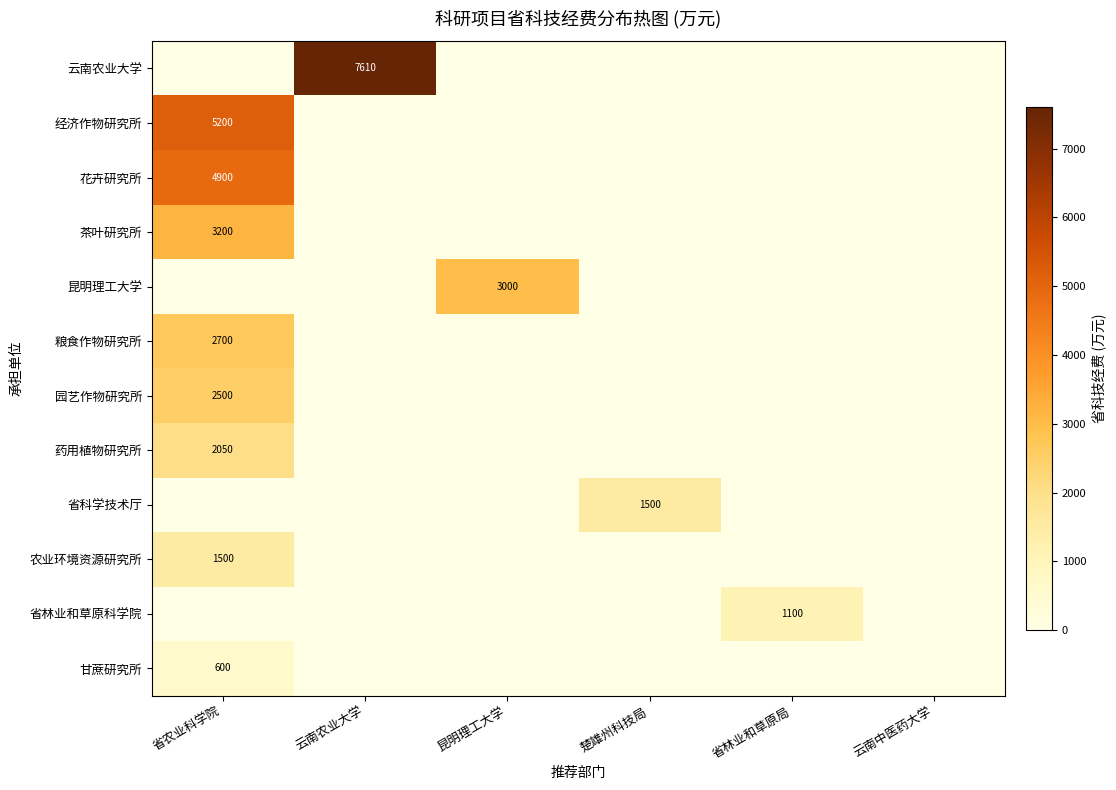

The 农业环境资源研究所 series shows 1500 at 省农业科学院. True or false?

True